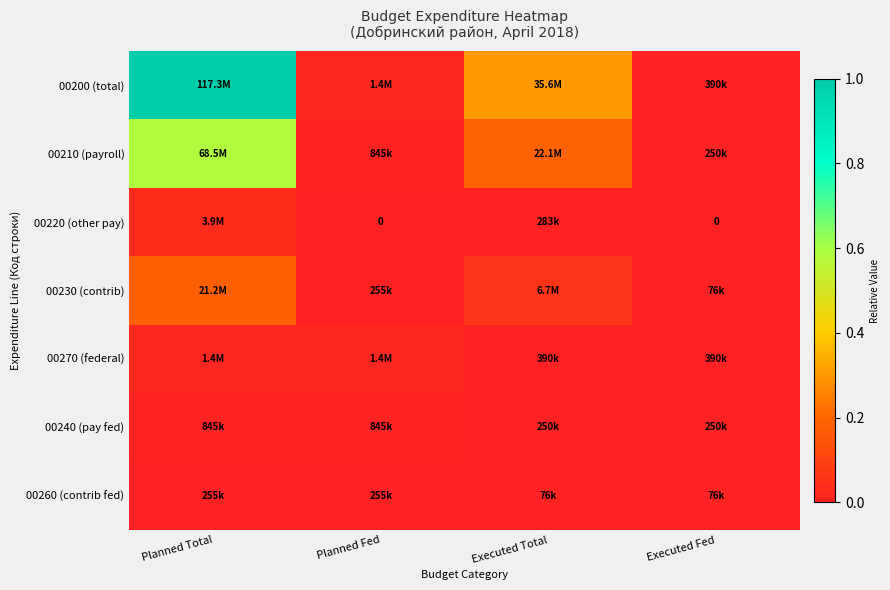

At Executed Total, list the series in order from smallest to largest.

00260 (contrib fed), 00240 (pay fed), 00220 (other pay), 00270 (federal), 00230 (contrib), 00210 (payroll), 00200 (total)